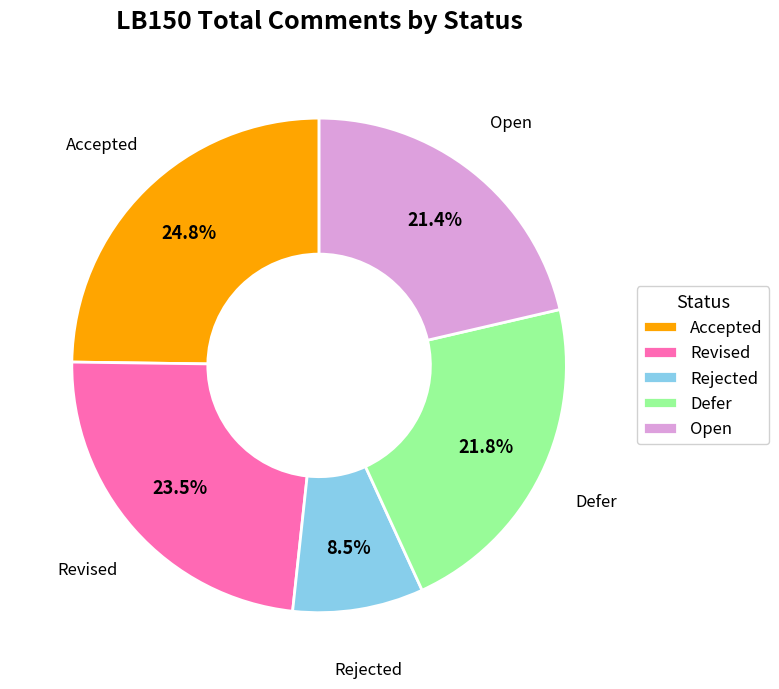

How many slices are in this pie chart?

5